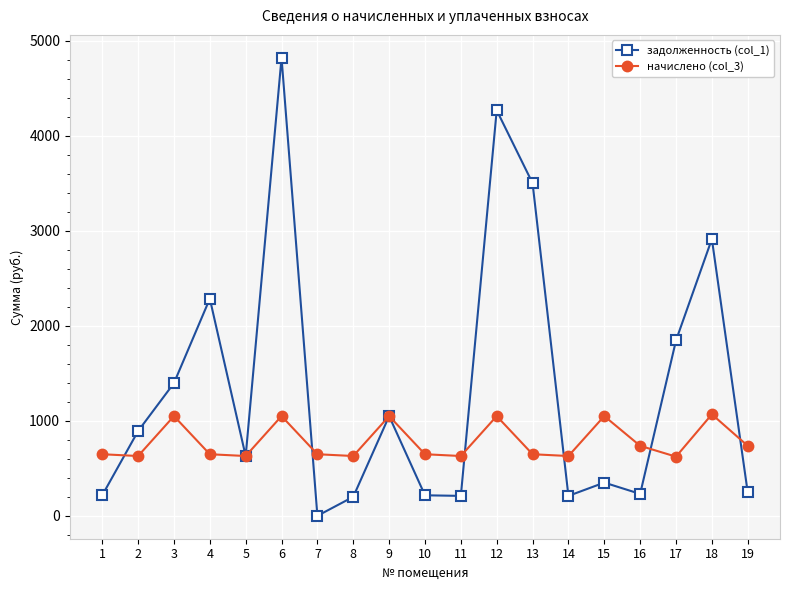

After their last crossing, which series has the higher values: задолженность (col_1) or начислено (col_3)?

начислено (col_3)